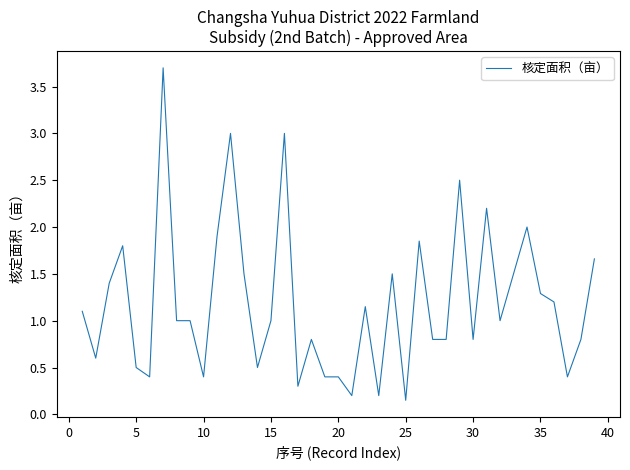

Is this an area chart (filled region under the line)?

No